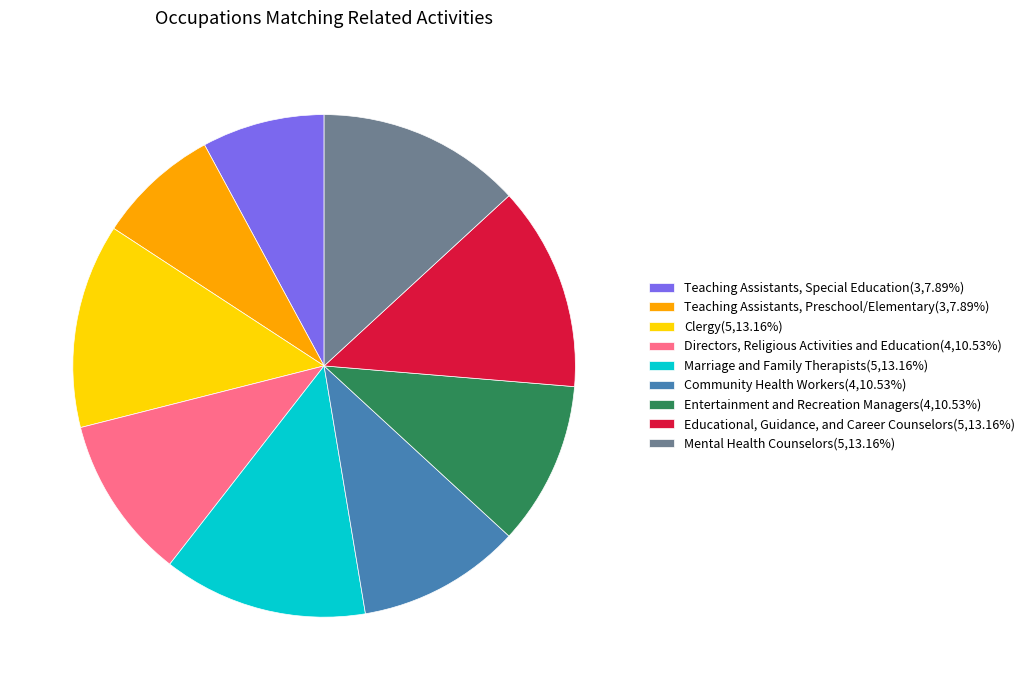

Combined, do Entertainment and Recreation Managers(4,10.53%) and Educational, Guidance, and Career Counselors(5,13.16%) account for over 50%?

No